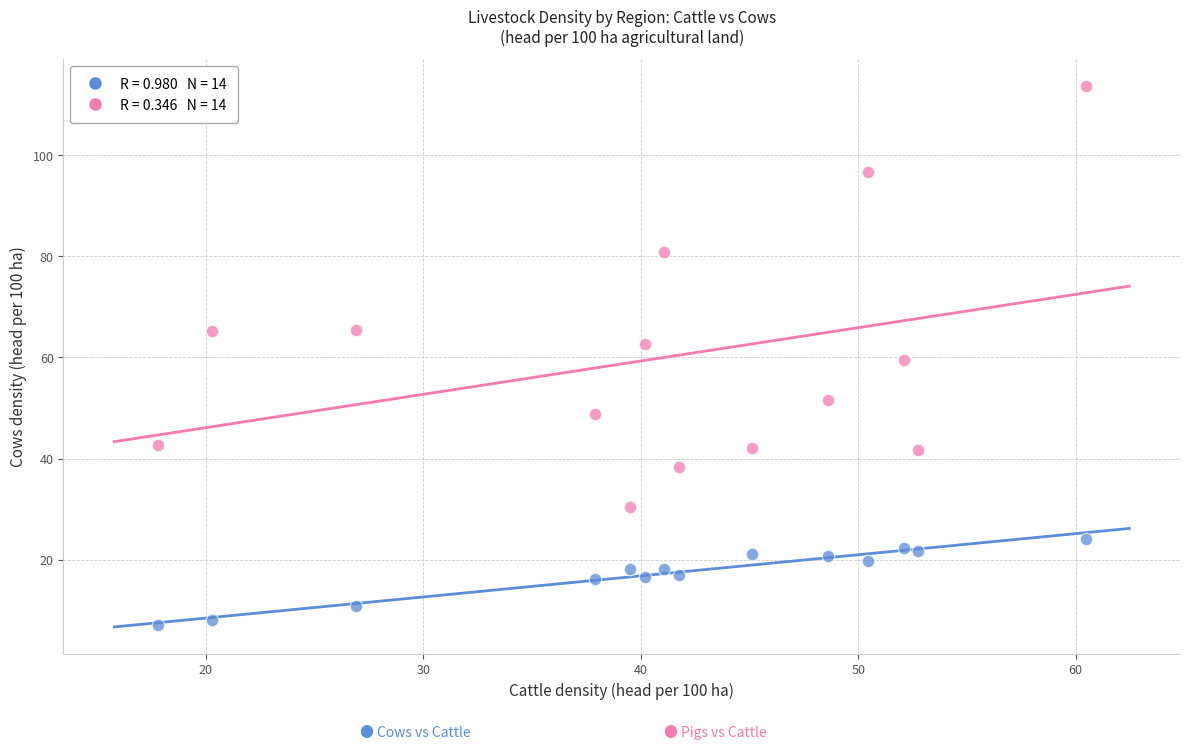

Across all data points, what is the range of Y values (max minus min)?

106.6